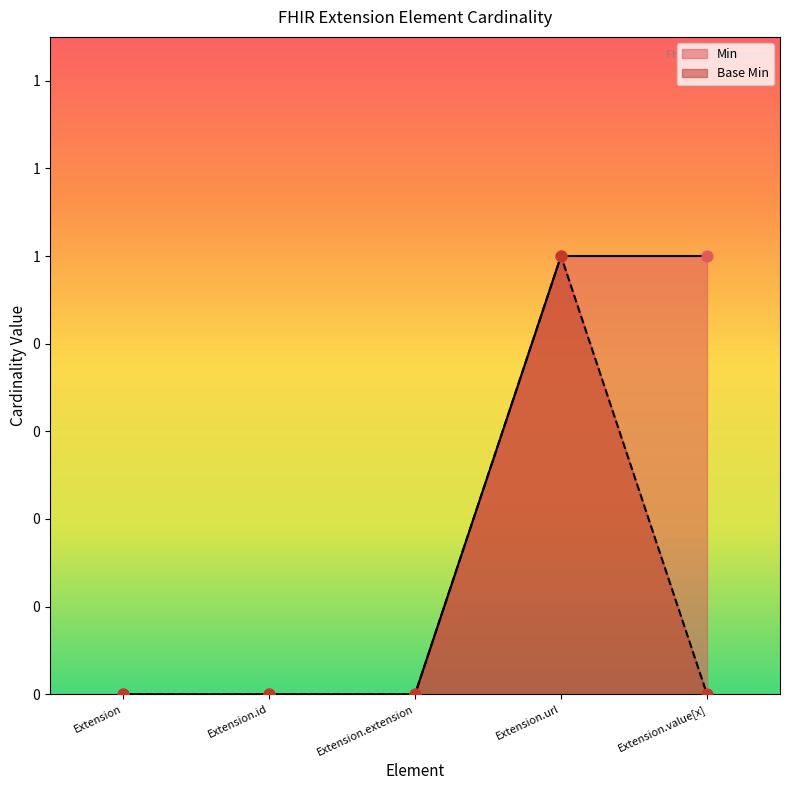

Which series contains the highest Y value?

Min